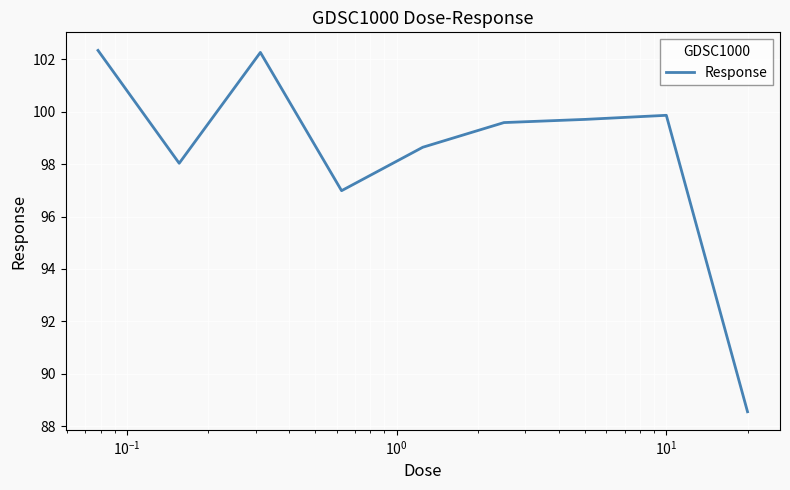

What is the difference between the maximum and minimum values?

13.8